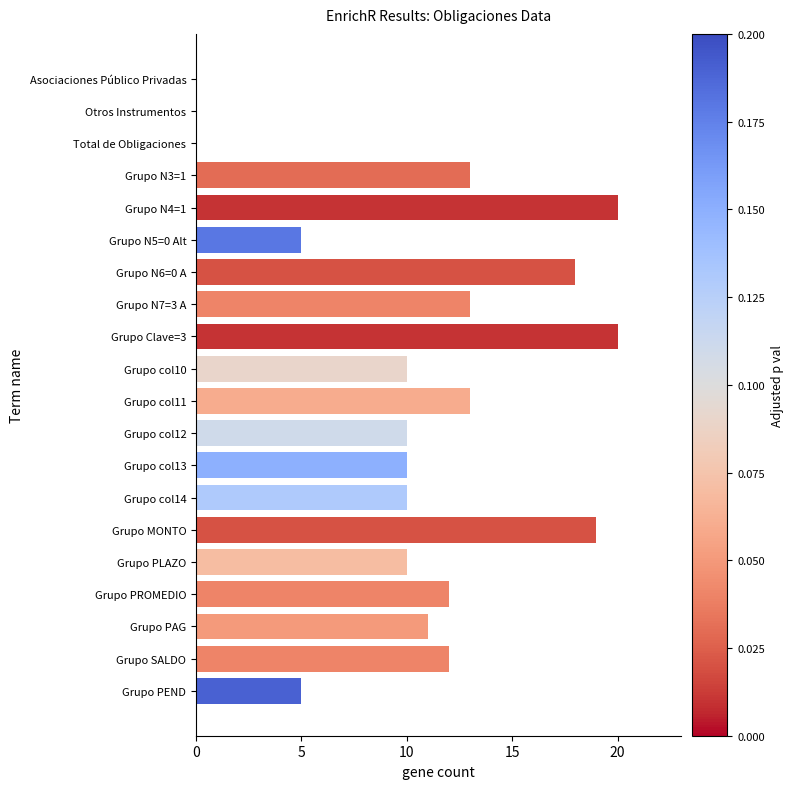

Between Grupo N3=1 and Otros Instrumentos, which is larger?

Grupo N3=1